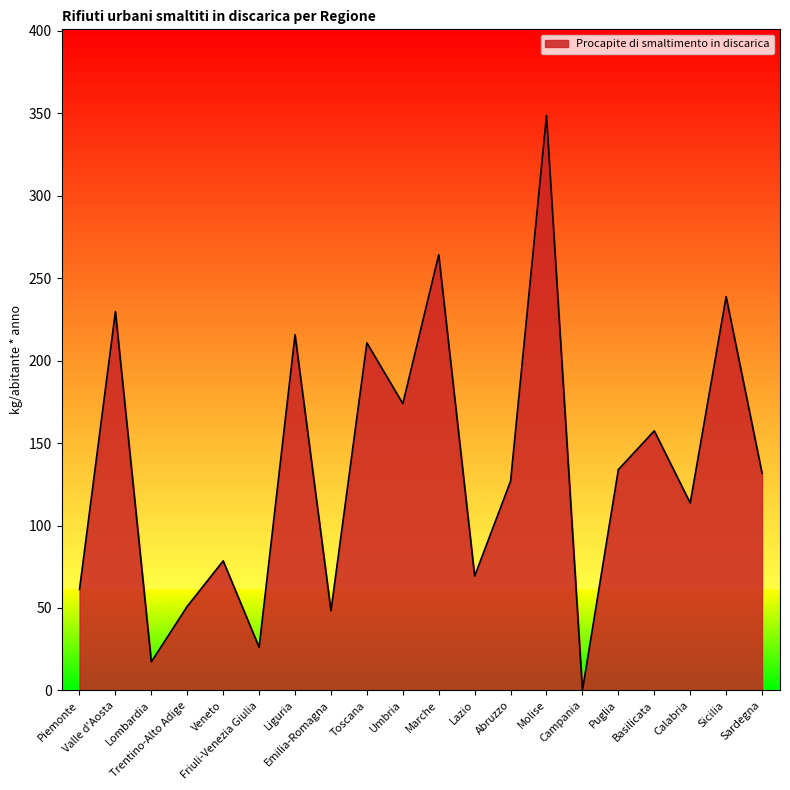

Reading left to right, what are all the values shown in this chart?

61.2	229.8	17.3	51.0	78.5	26.1	215.8	48.3	210.8	173.9	264.2	69.3	126.9	348.7	0.0	133.9	157.4	113.7	238.8	131.8